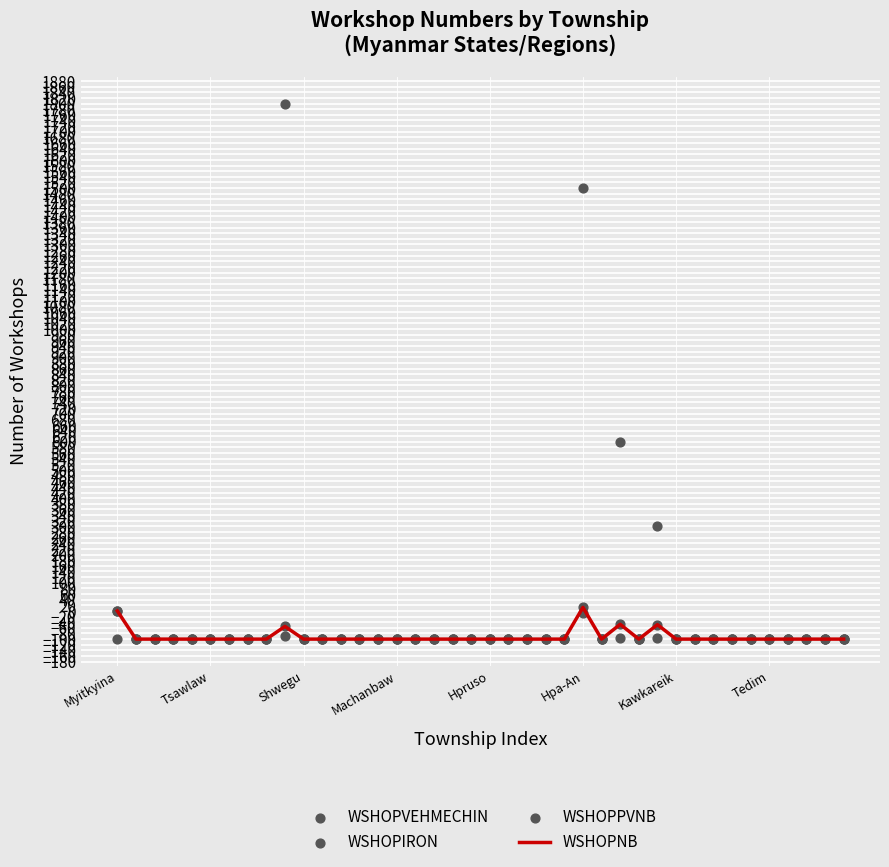

What is the total value across all series at 9?

1602.5